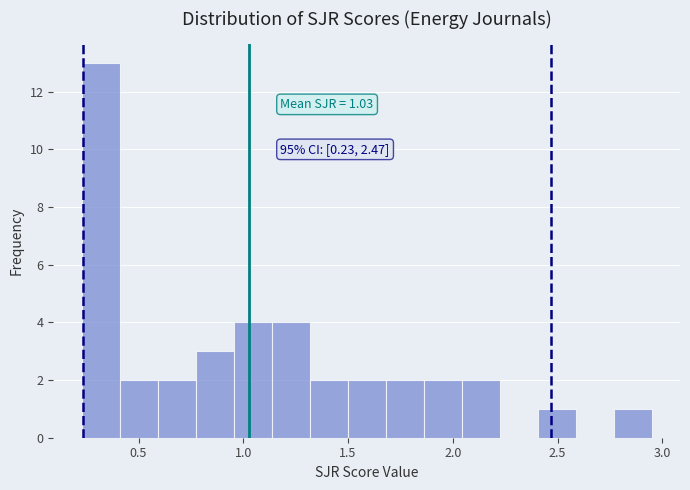

Around what value on the x-axis is the tallest bar? Give the approximate position of its centre, as read against the axis.

0.30